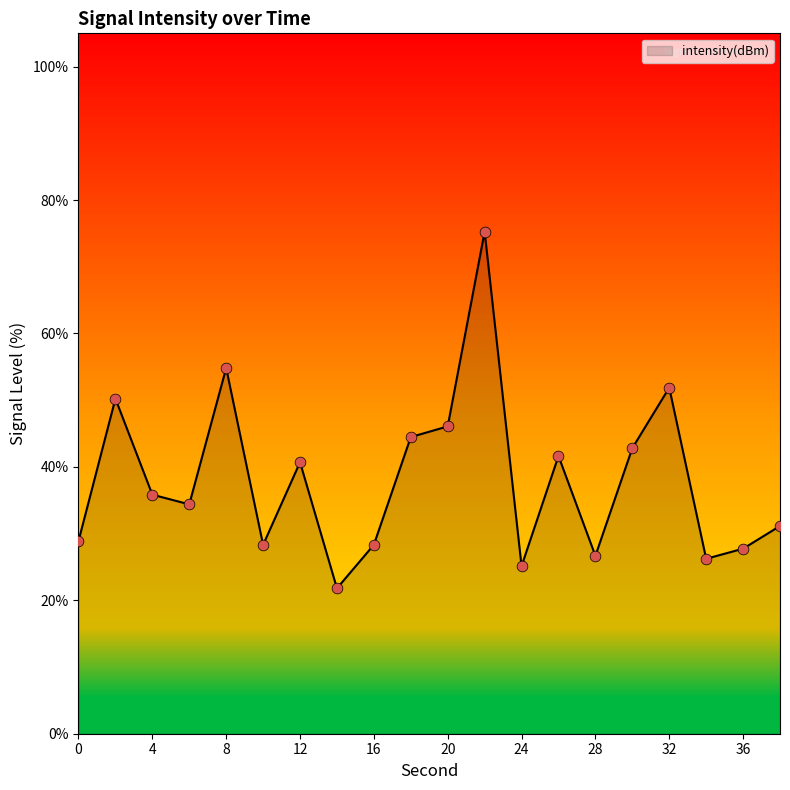

What is the difference between the maximum and minimum values?

53.5